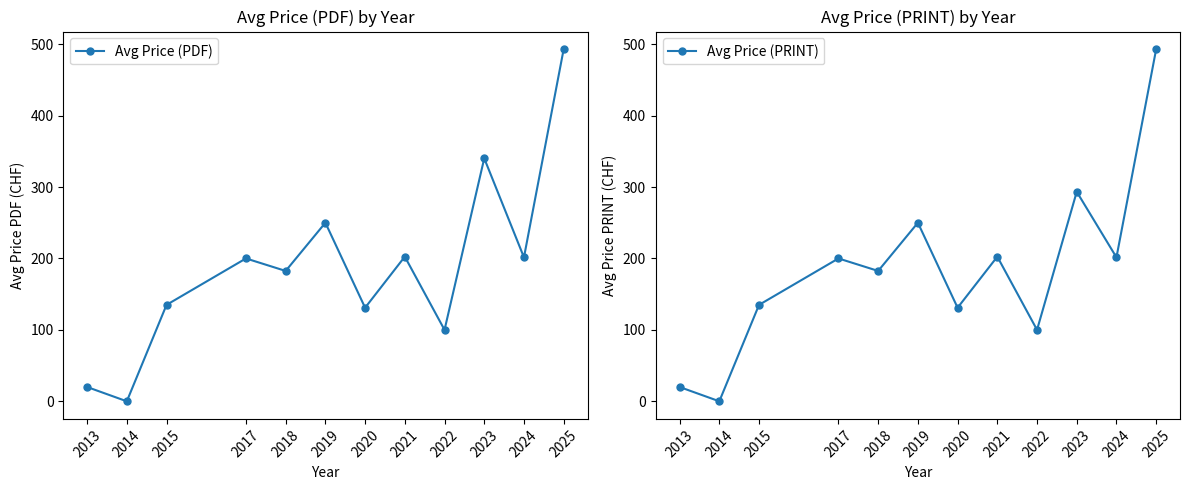

List the labels in order of Avg Price (PRINT) value, largest first.

2025, 2023, 2019, 2021, 2024, 2017, 2018, 2015, 2020, 2022, 2013, 2014